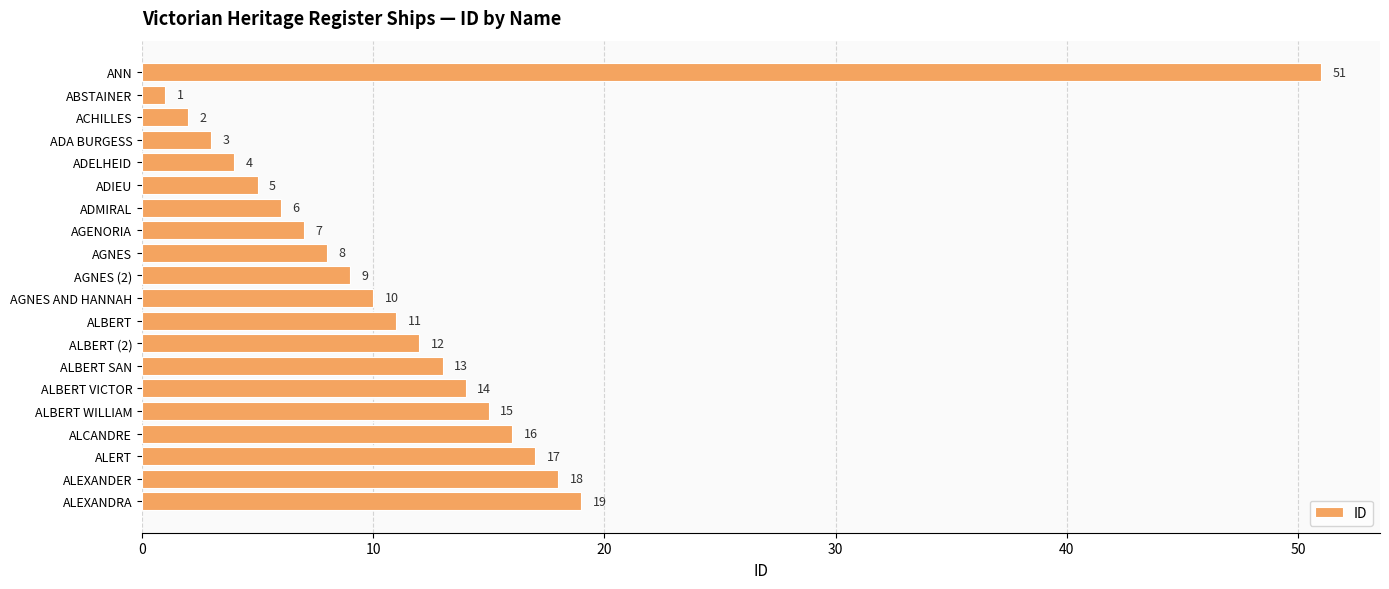

What is the ratio of the value at ALEXANDRA to the value at AGENORIA?

2.7